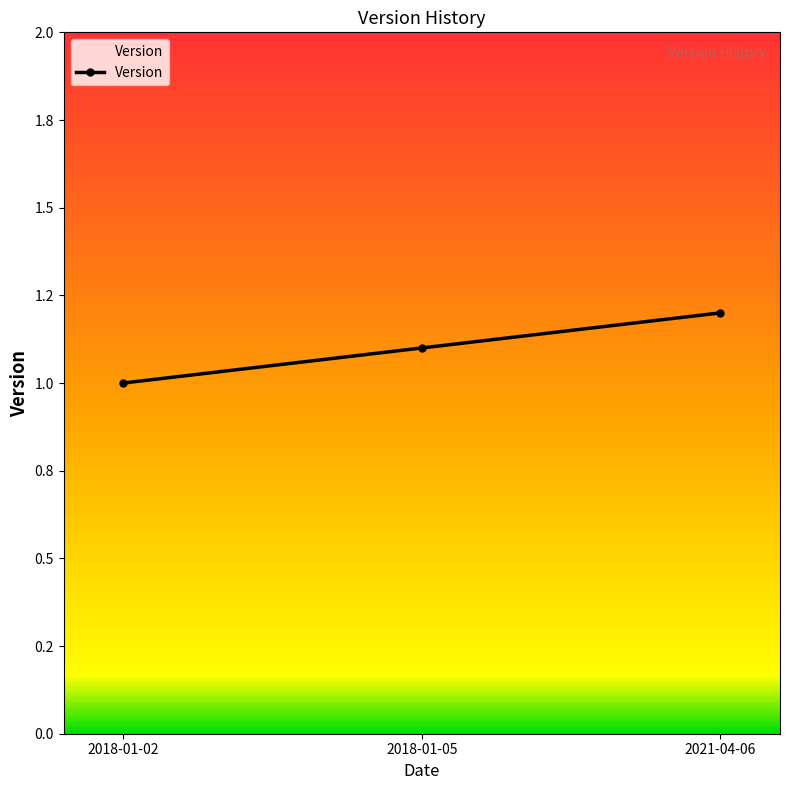

Which category has the highest value across all series?

2021-04-06